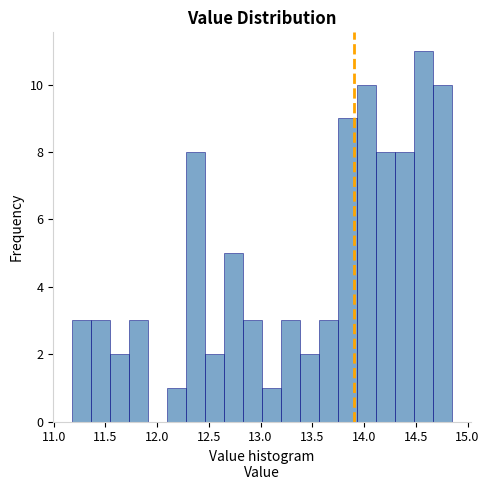

Read against the x-axis, roughly where is the centre of the tallest bar?

14.55